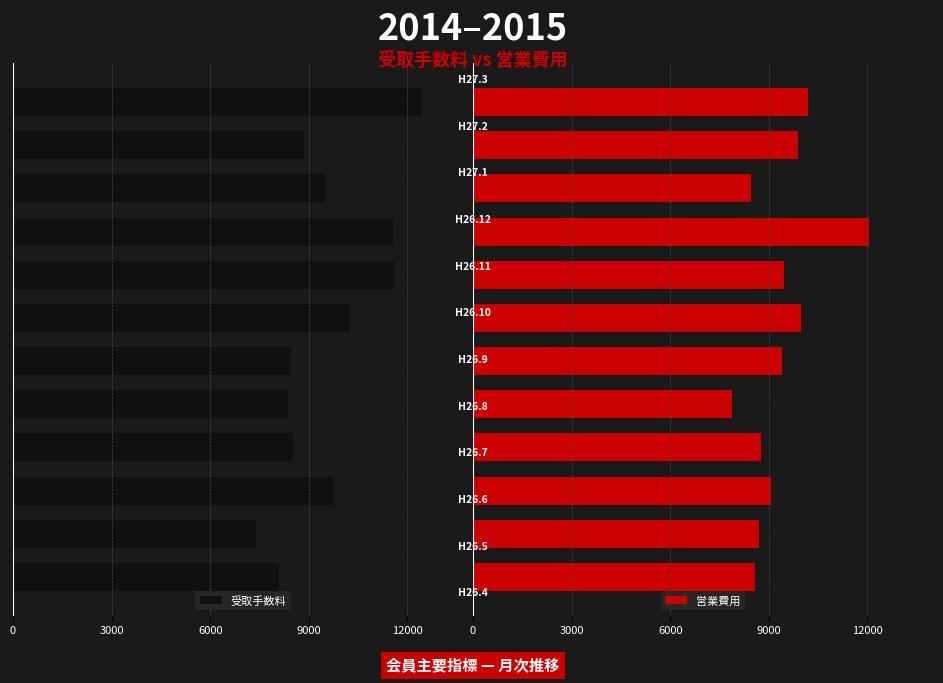

What are all the series names shown in the legend?

受取手数料, 営業費用